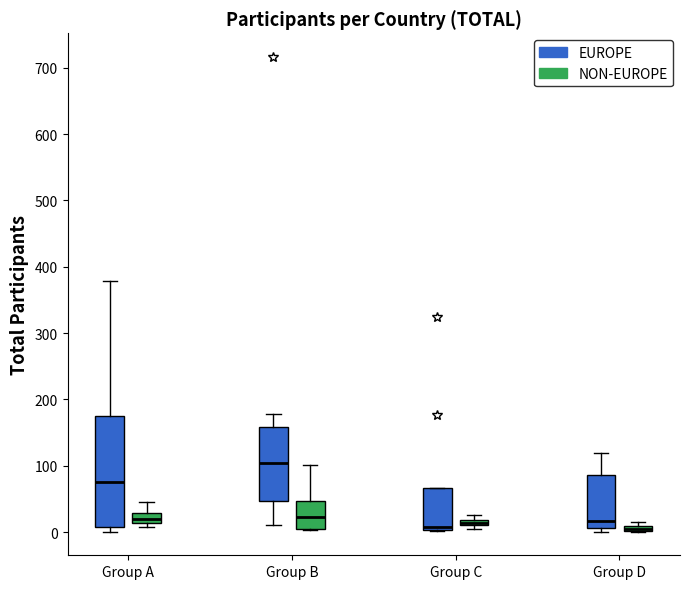

Where is the upper edge of the box for Group A (EUROPE) on the y-axis? The values are not printed on the chart, so give them approximately, as read against the axis.

180